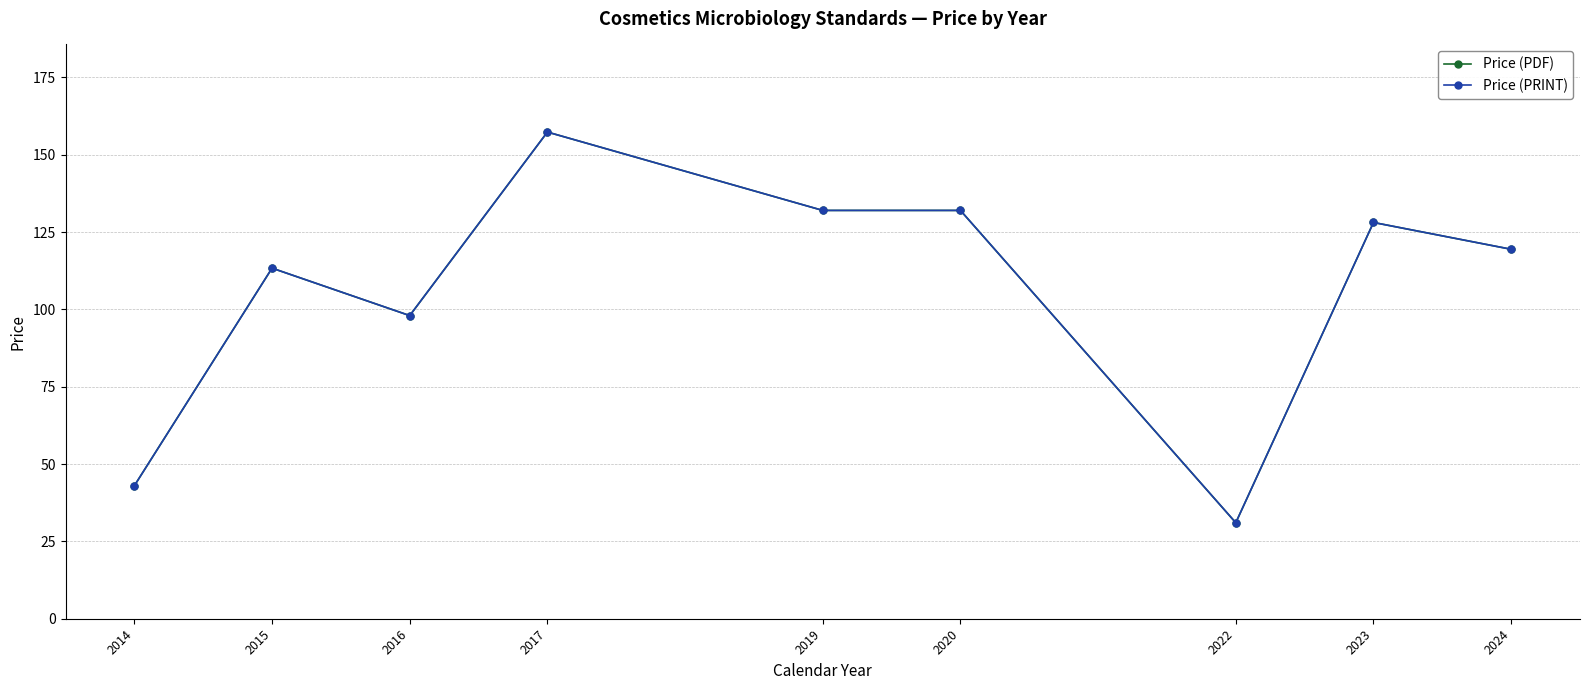

Is this an area chart (filled region under the line)?

No